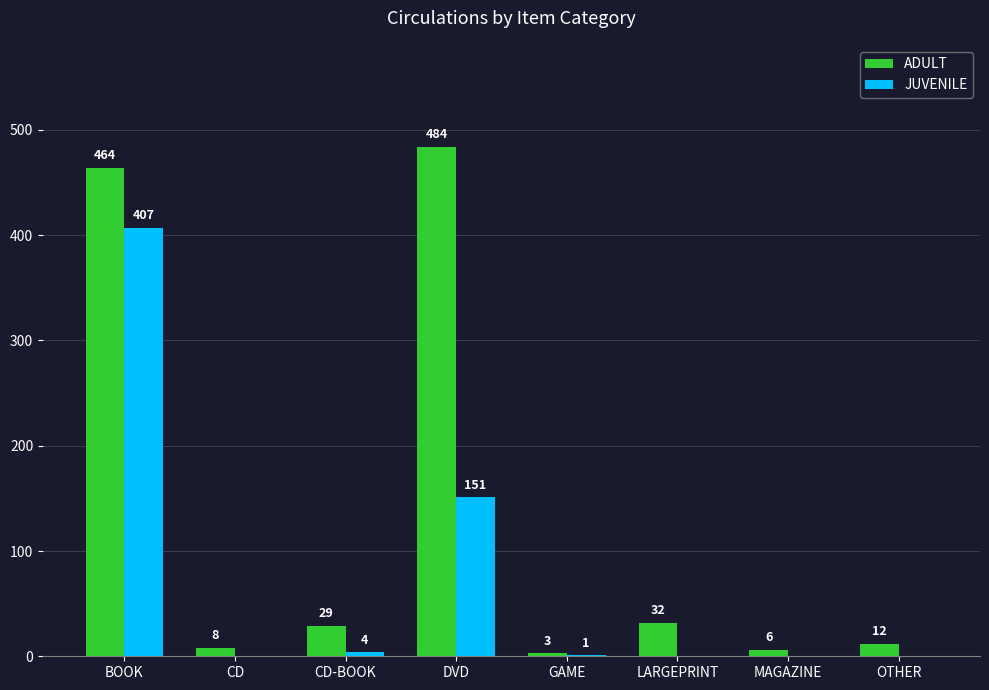

Which series has the largest total across all categories?

ADULT